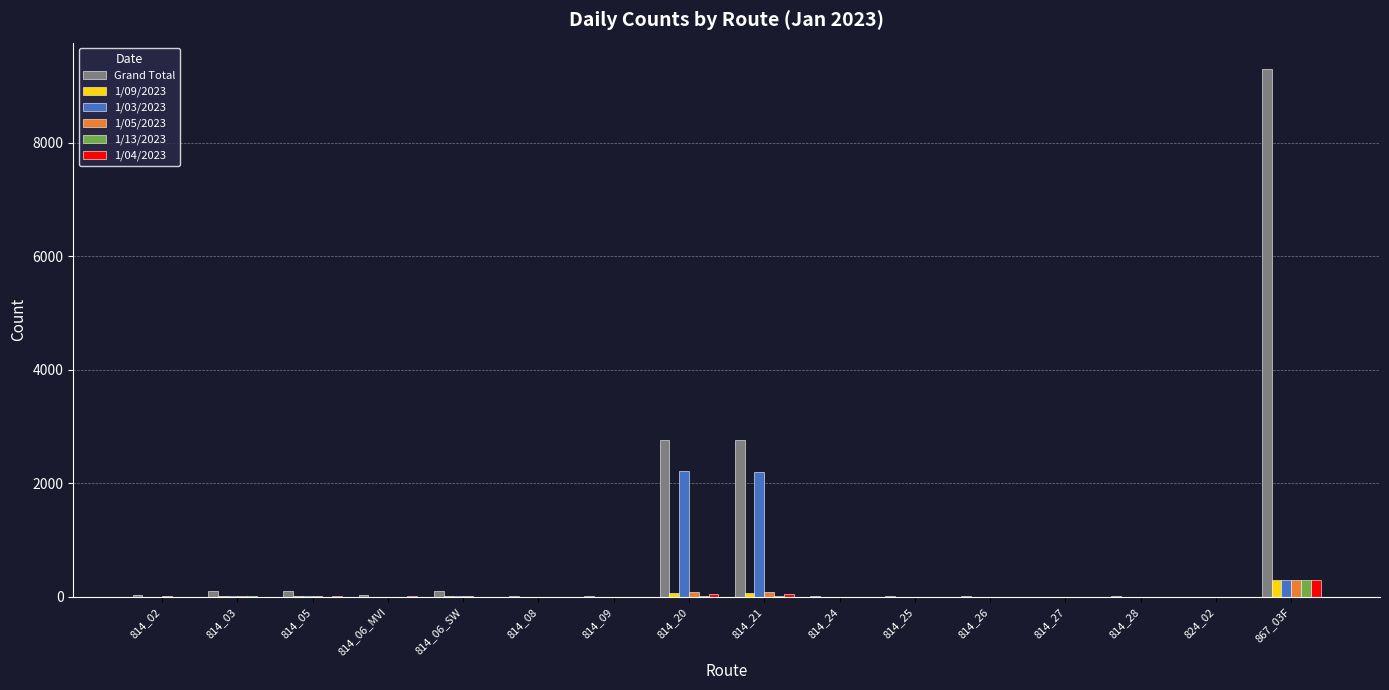

Which label corresponds to the largest value in the chart?

867_03F